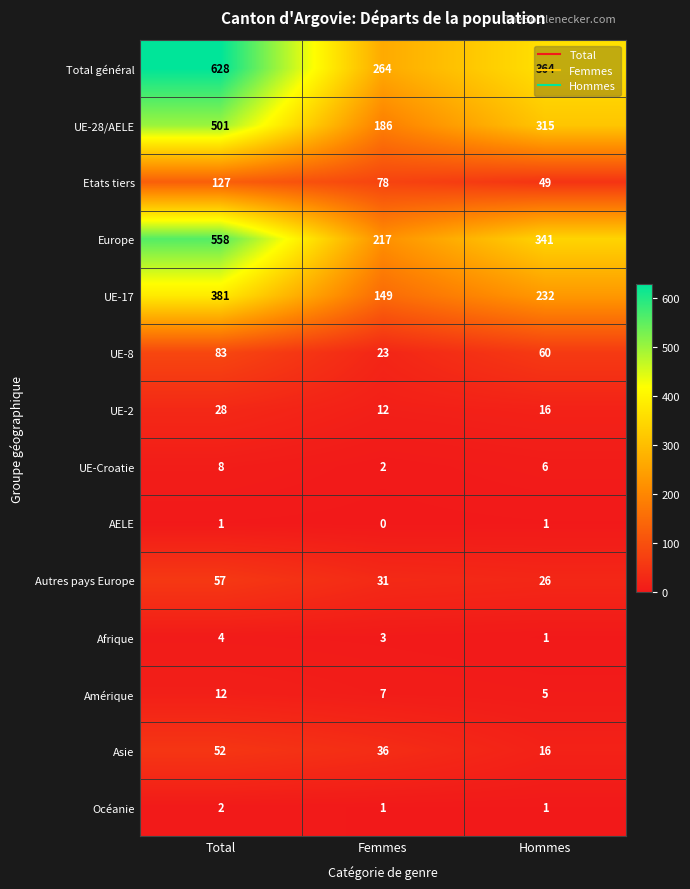

The value of Afrique at Femmes is 3. True or false?

True